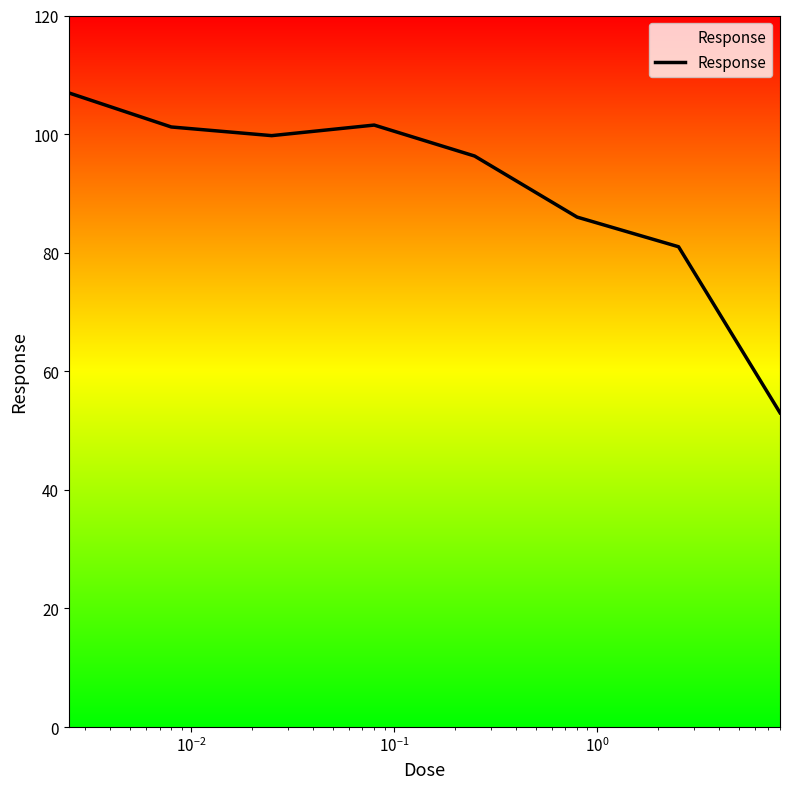

What is the maximum value shown in the chart?

107.0